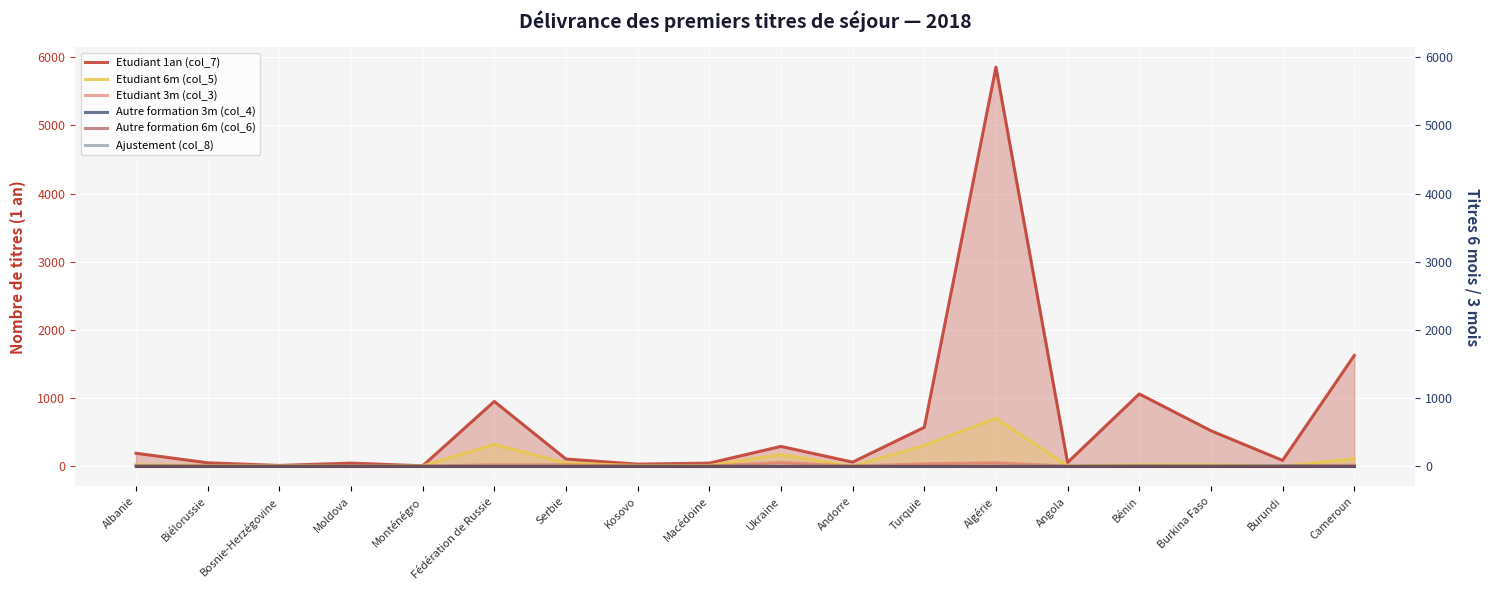

What is the difference between the maximum and minimum values in the Etudiant 3m (col_3) series?

55